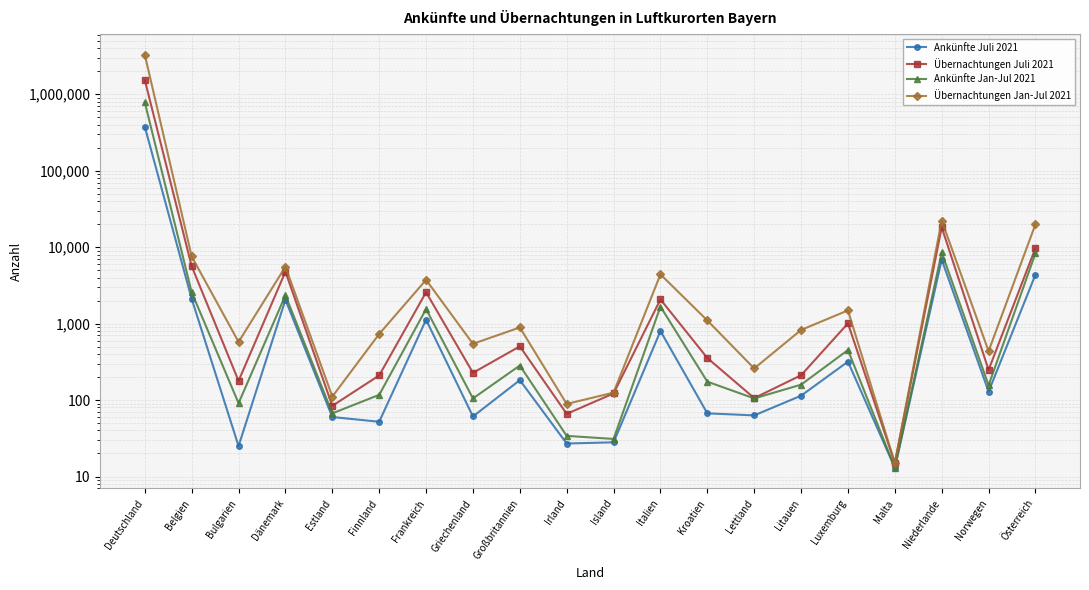

What is the approximate value of Ankünfte Juli 2021 at Litauen, to the nearest 50?

100